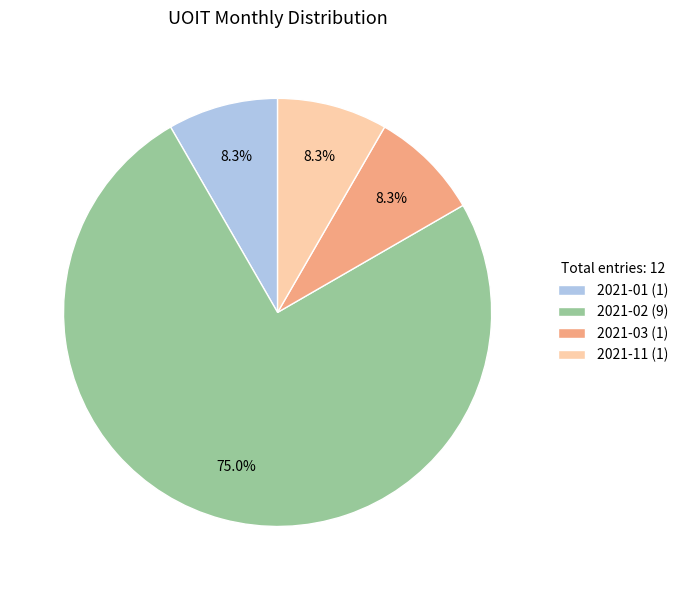

What is the largest slice in the pie chart?

2021-02